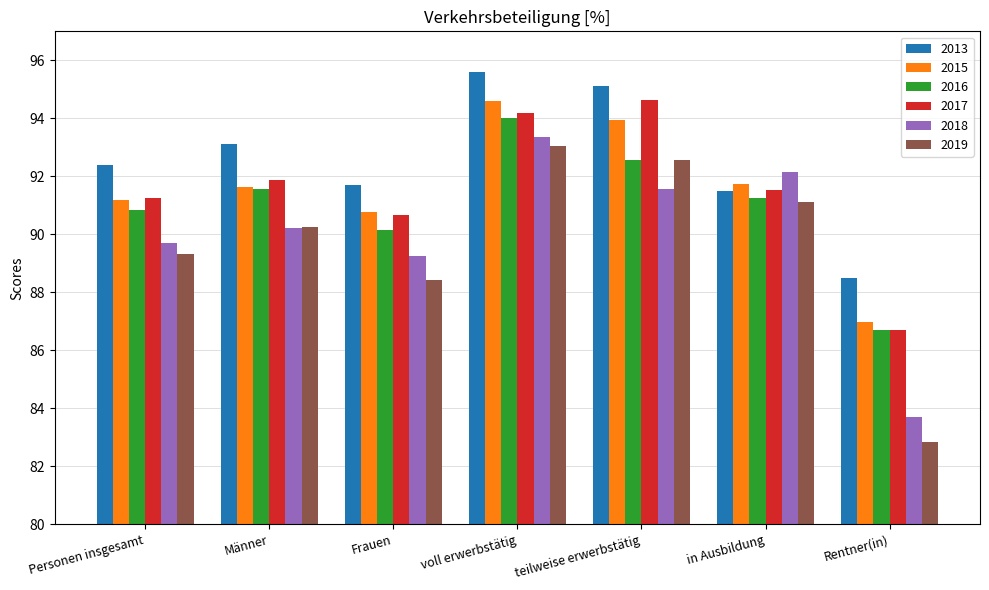

Which series changed the most between Frauen and in Ausbildung?

2018